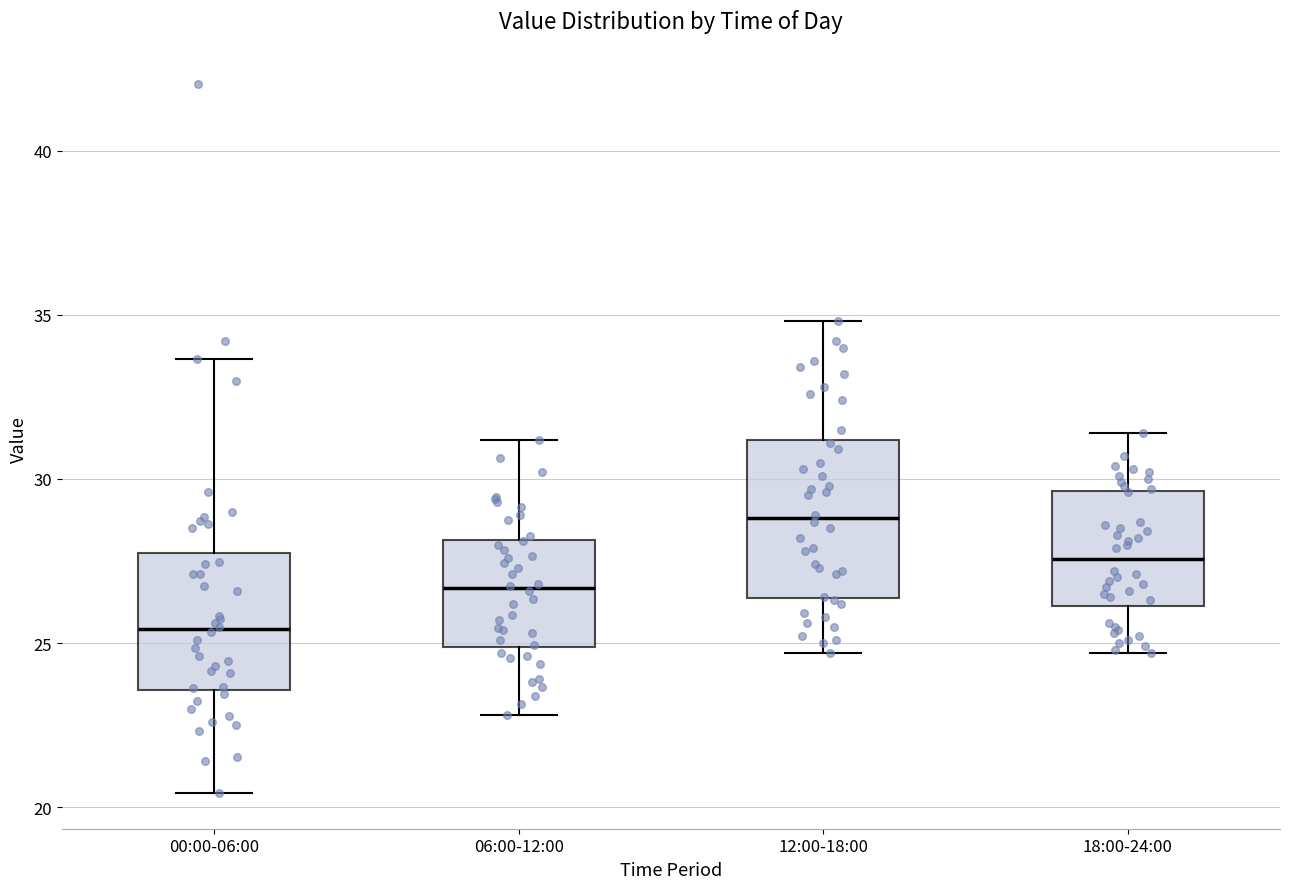

Comparing the boxes themselves (not the whiskers), which one is the tallest?

12:00-18:00